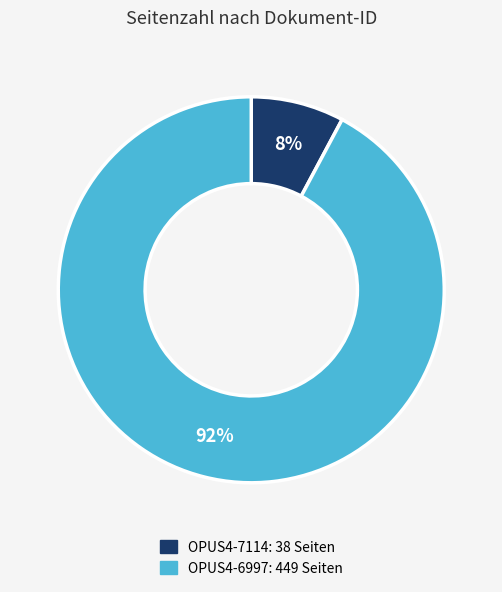

Which category has the smallest portion of the pie?

OPUS4-7114